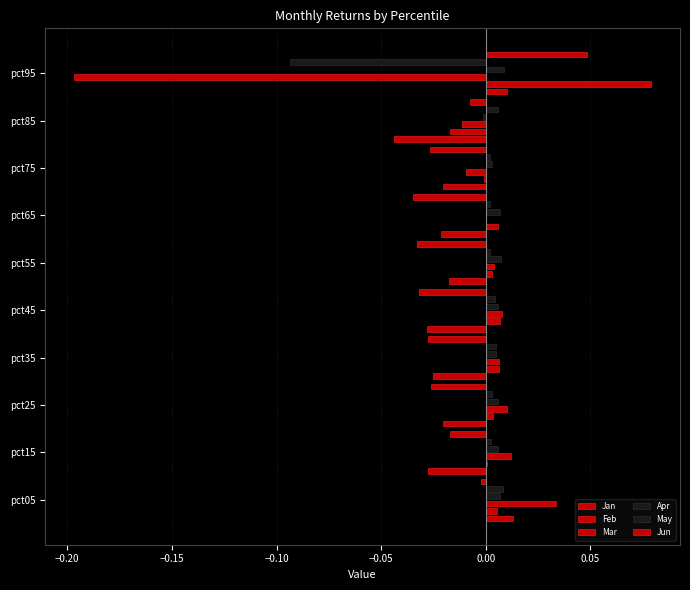

Where is Mar nearest to the value 0?

pct65